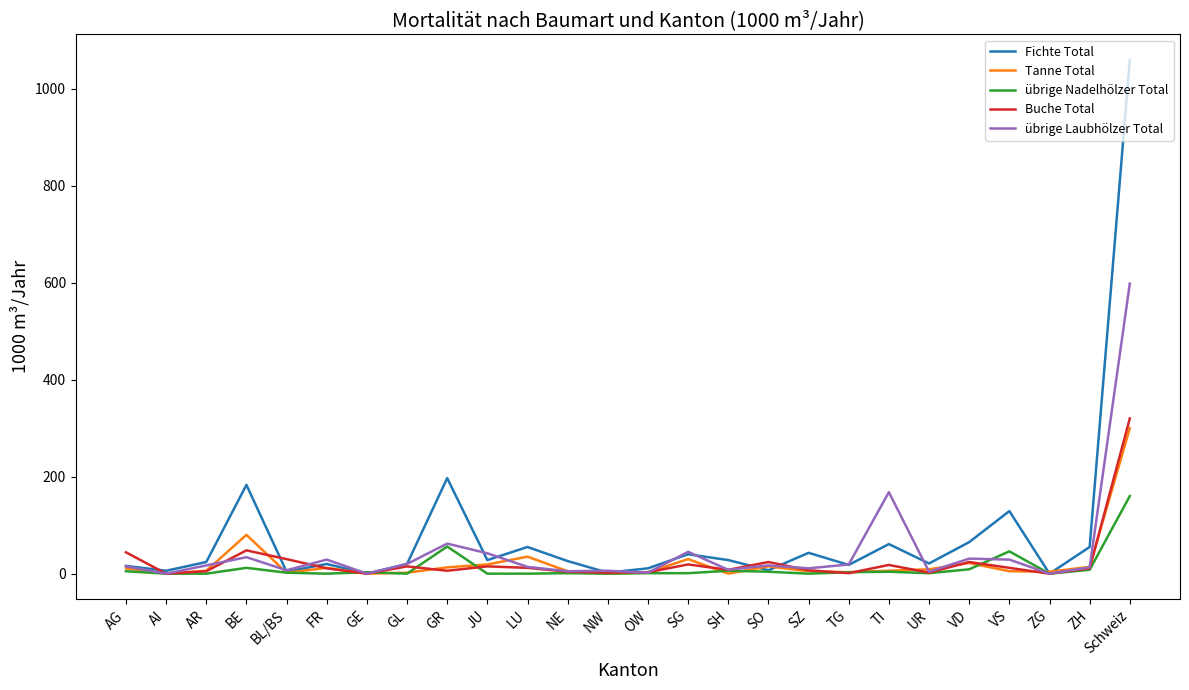

True or false: Tanne Total and übrige Nadelhölzer Total intersect in this chart.

True